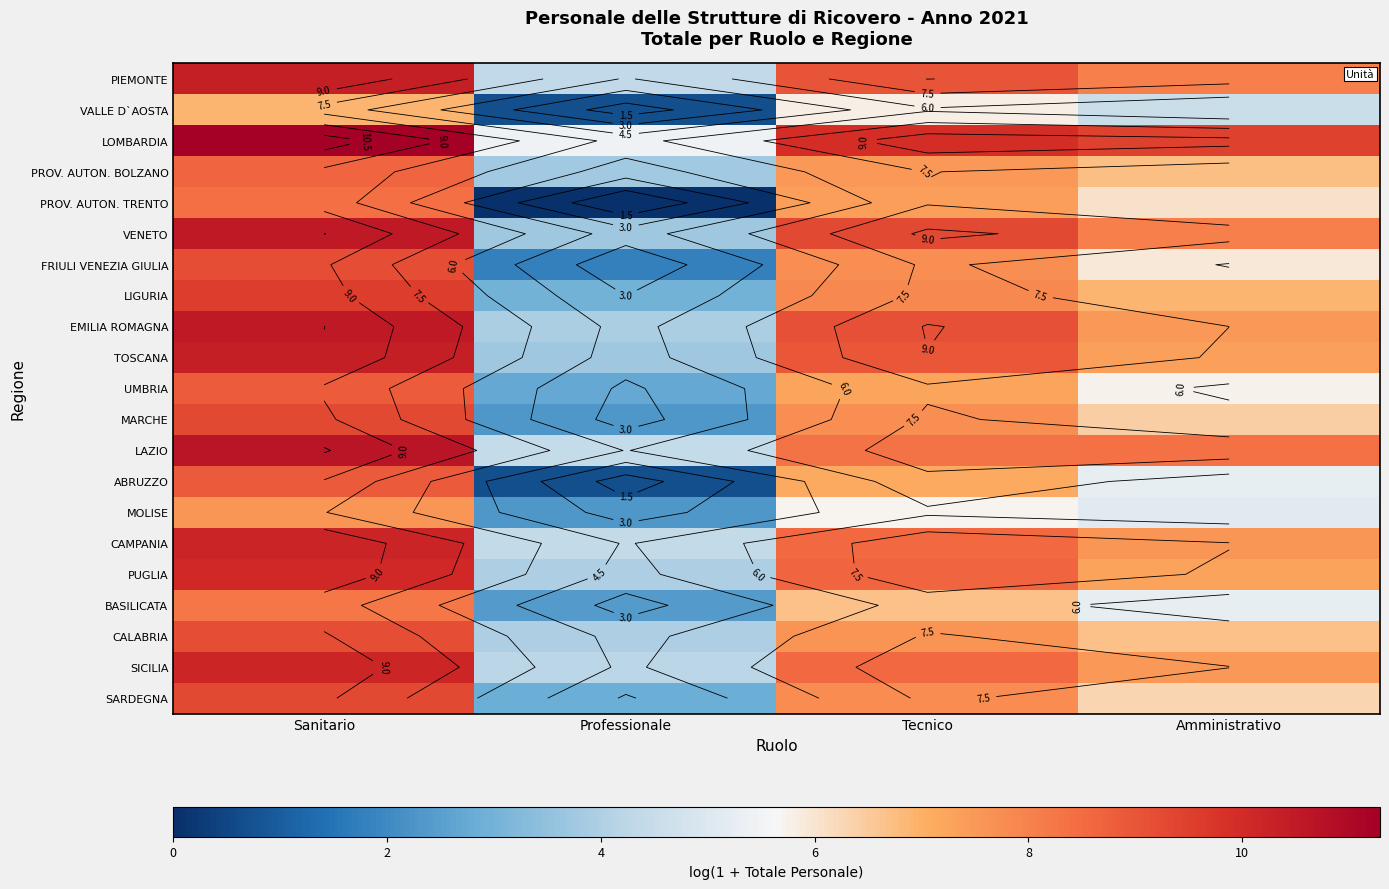

How many values in the LOMBARDIA series are below 9?

1